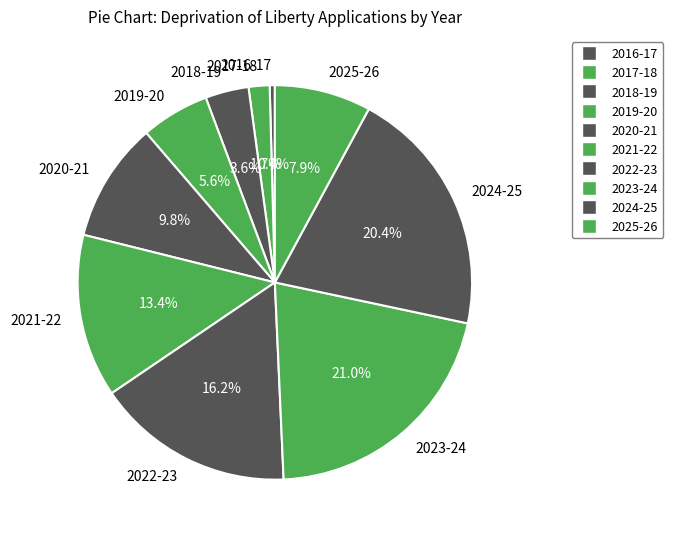

Do 2024-25 and 2023-24 together represent more than half of the pie?

No